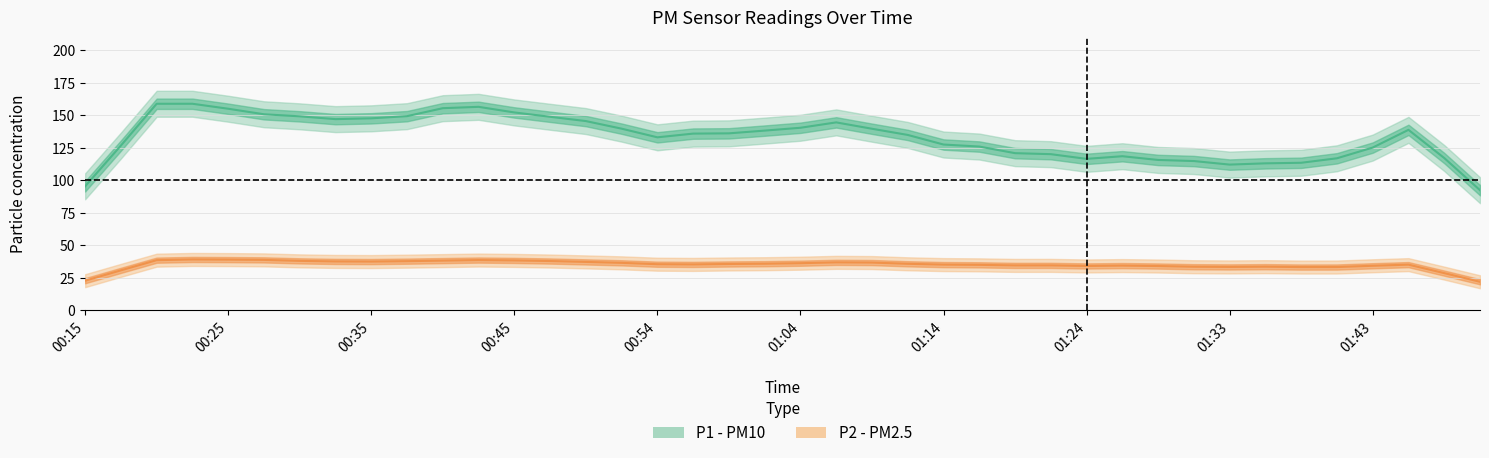

What is the label of the 25th point from the right?

00:52